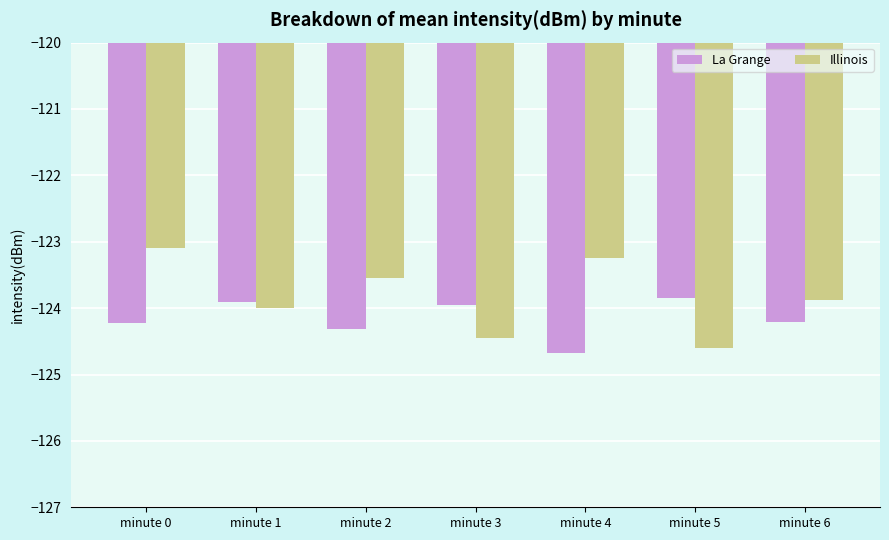

Between minute 5 and minute 6, which series saw the biggest shift?

Illinois